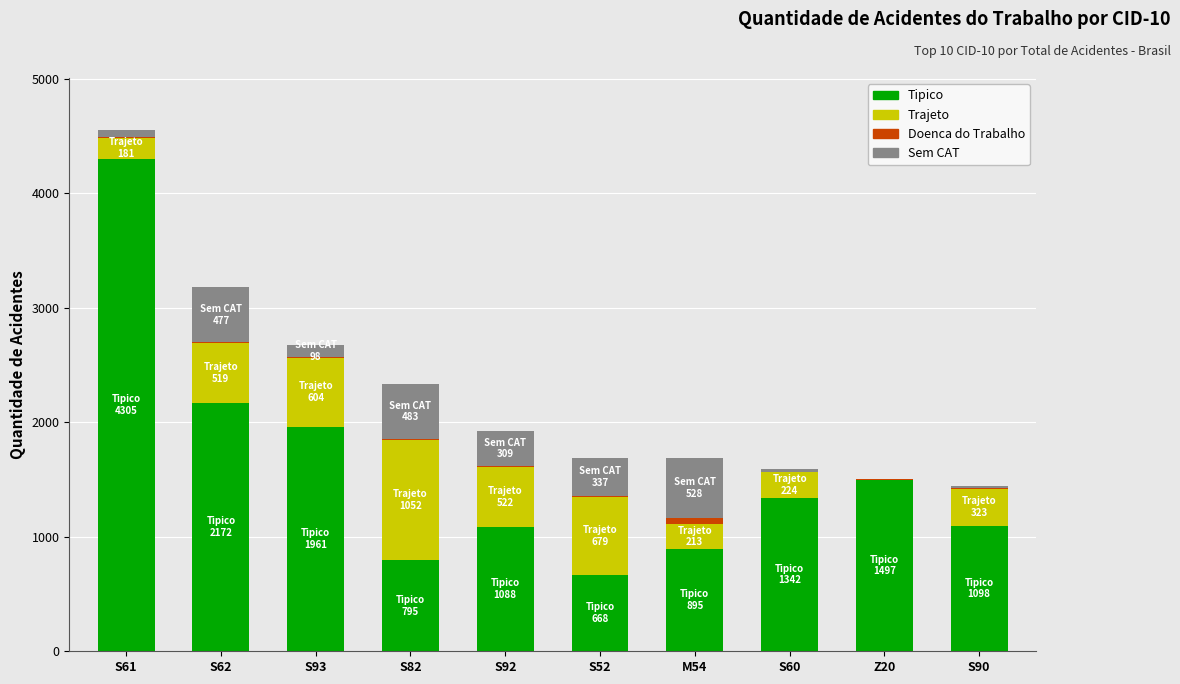

What is the highest value of the Tipico series?

4305